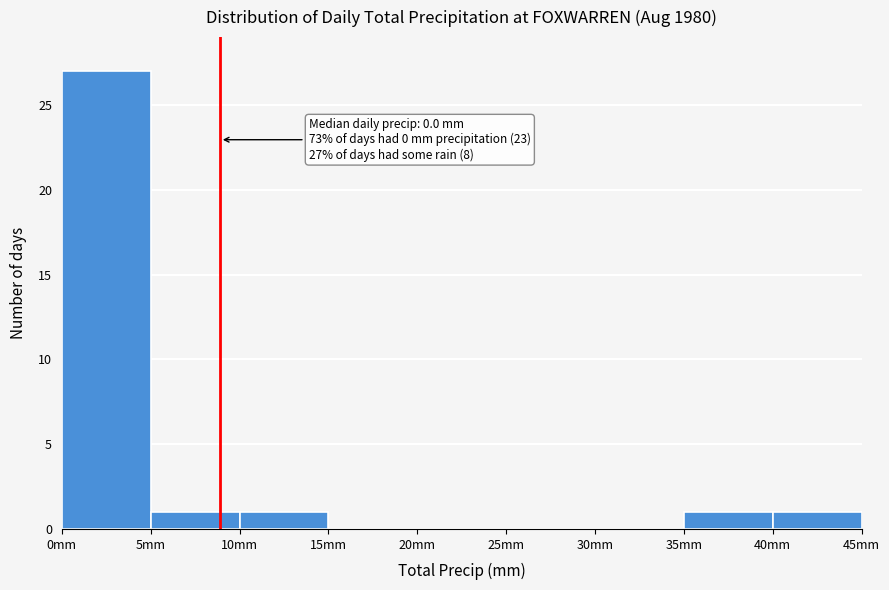

Over which range of the x-axis is the bar tallest?

0 to 5